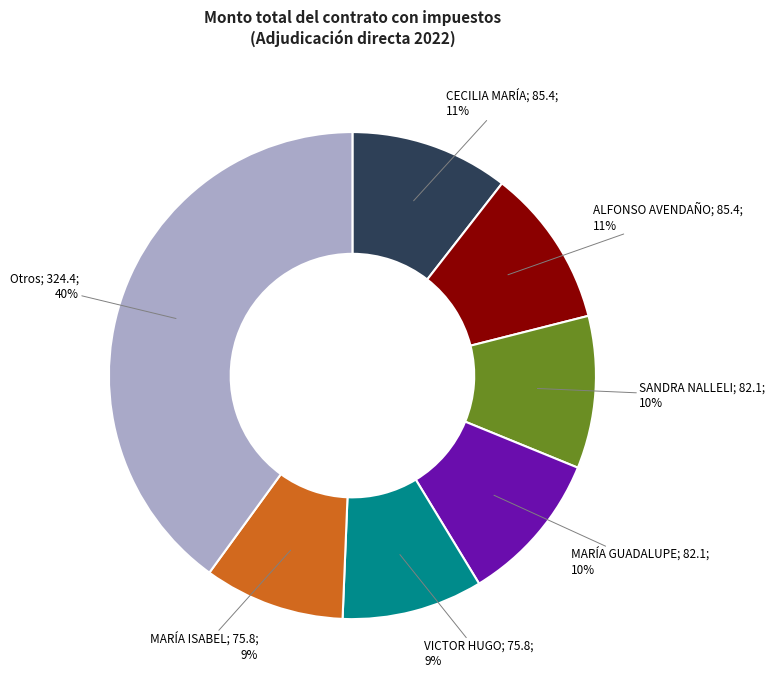

How many slices are in this pie chart?

7